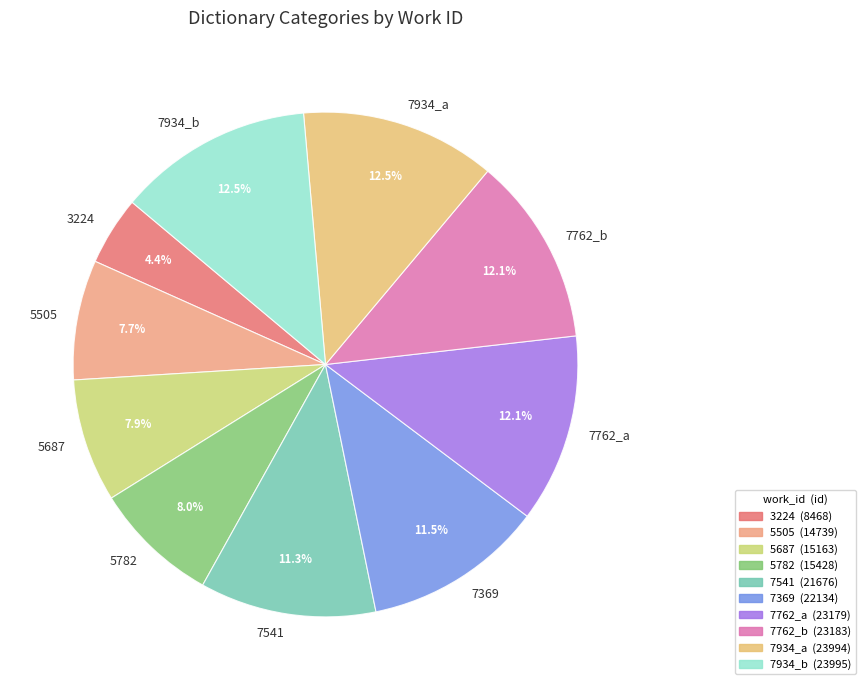

To the nearest percent, what is the average slice percentage?

10%